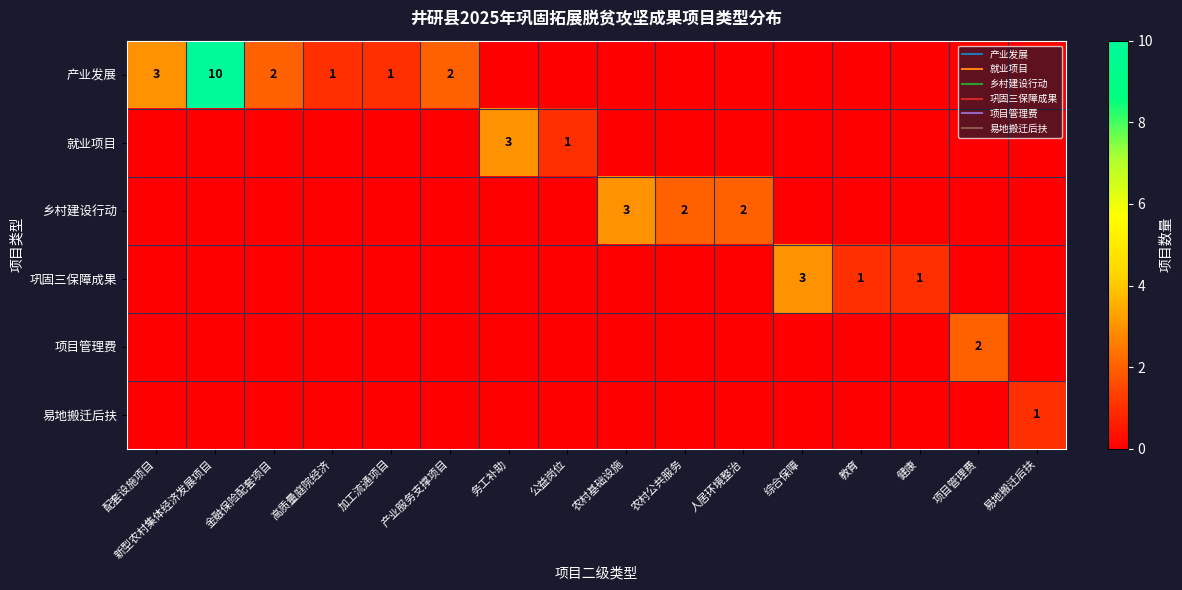

What is the total value across all series at 高质量庭院经济?

1